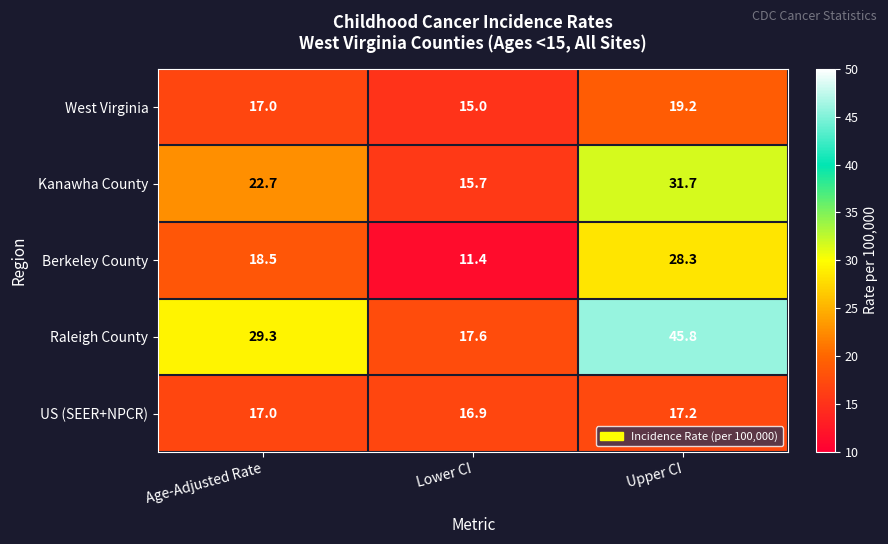

At how many categories does at least one series exceed 27?

2